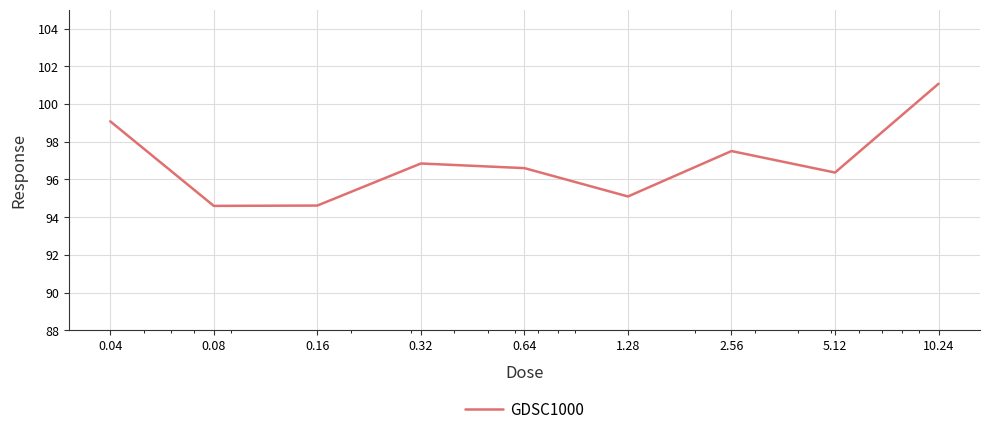

What is the smallest value displayed?

94.6